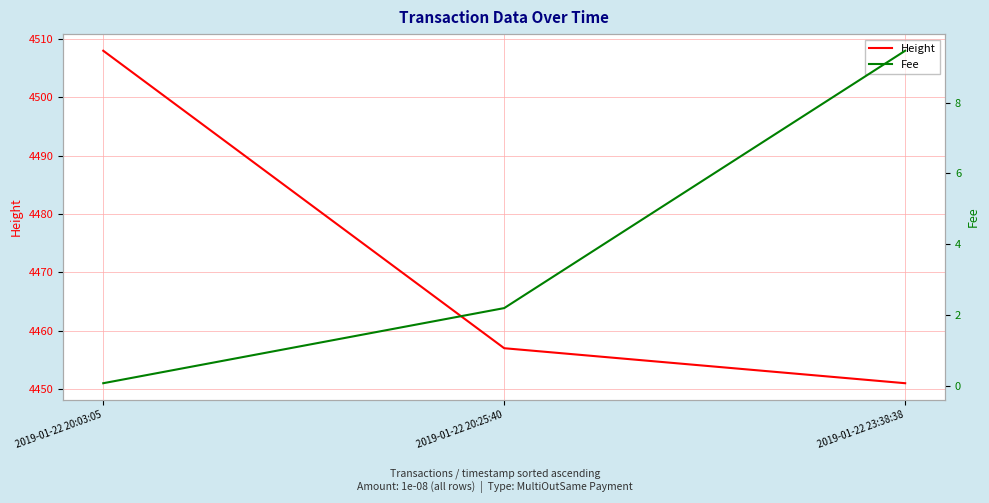

The Fee series shows 3.7 at 2019-01-22 23:38:38. True or false?

False